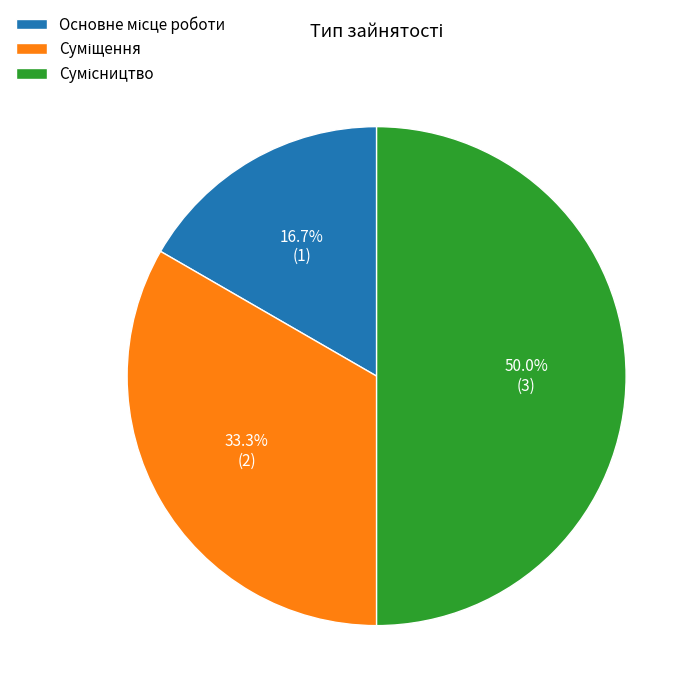

Does Суміщення represent more than half of the total?

No